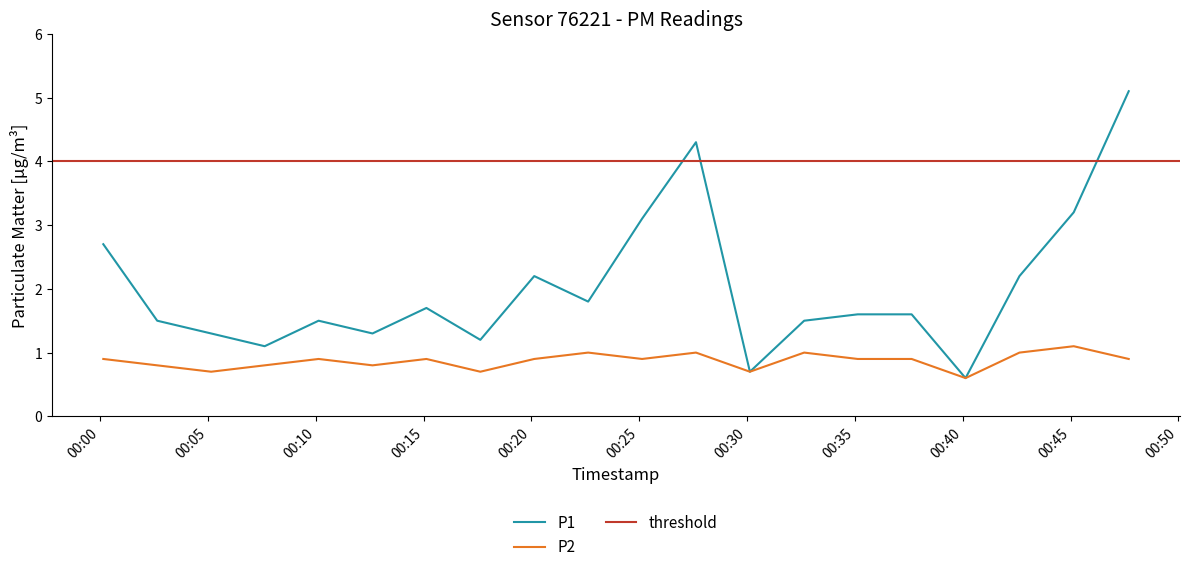

Which series has the largest range (max minus min)?

P1